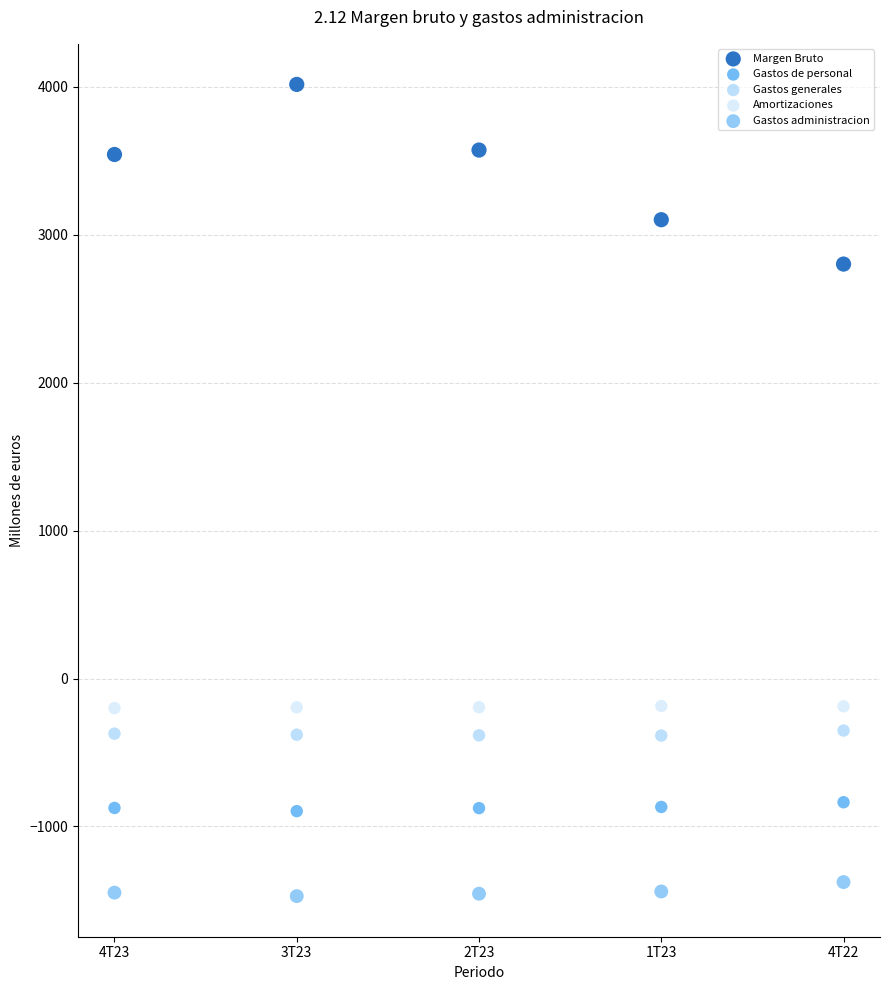

Which series reaches the maximum Y coordinate?

Margen Bruto